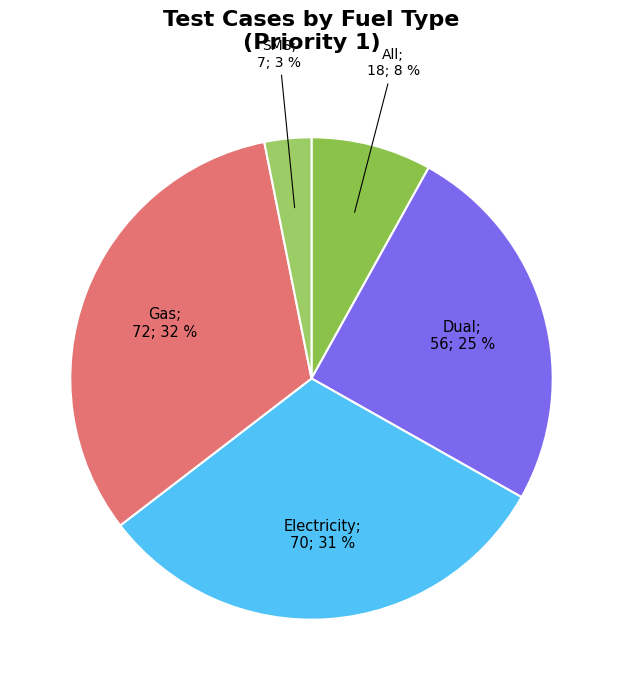

How many segments does this pie chart have?

5